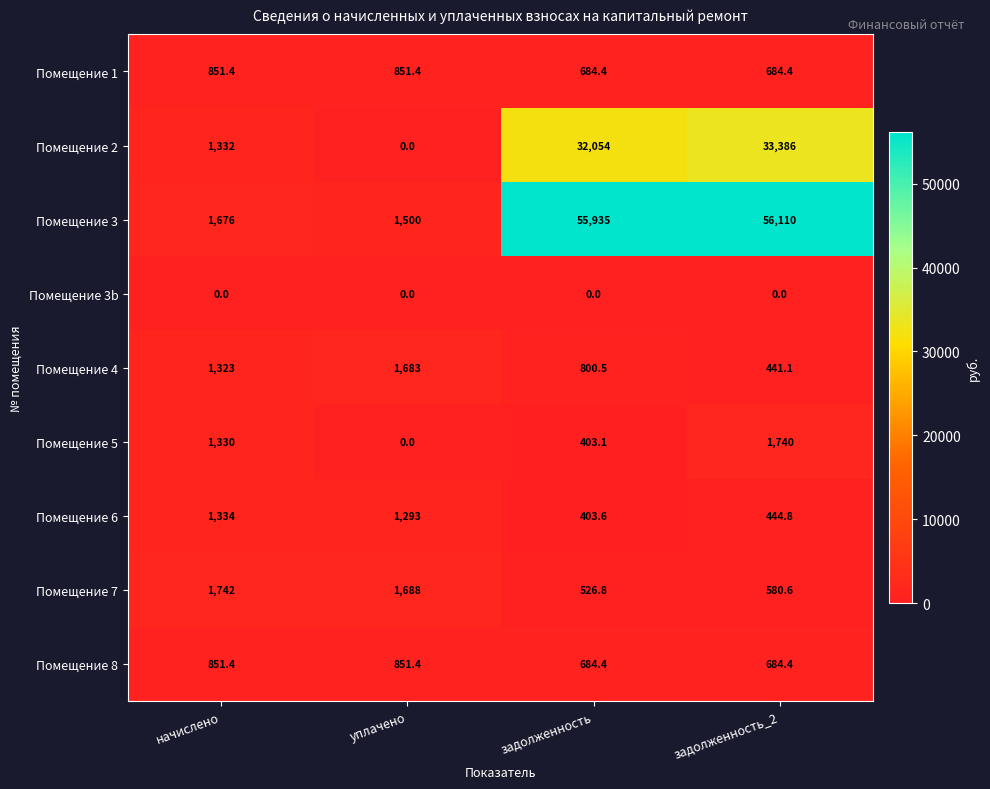

Is it true that Помещение 5 equals 1740.0 at задолженность_2?

True